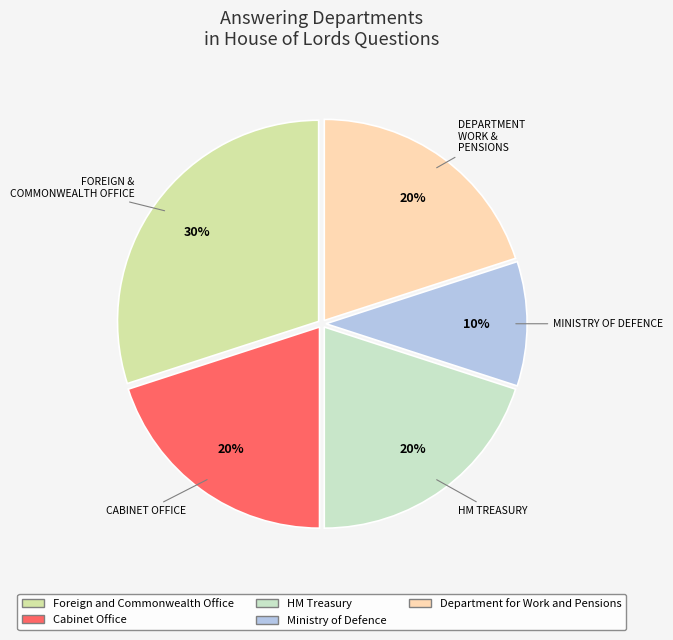

Which category has the biggest portion of the pie?

Foreign and Commonwealth Office